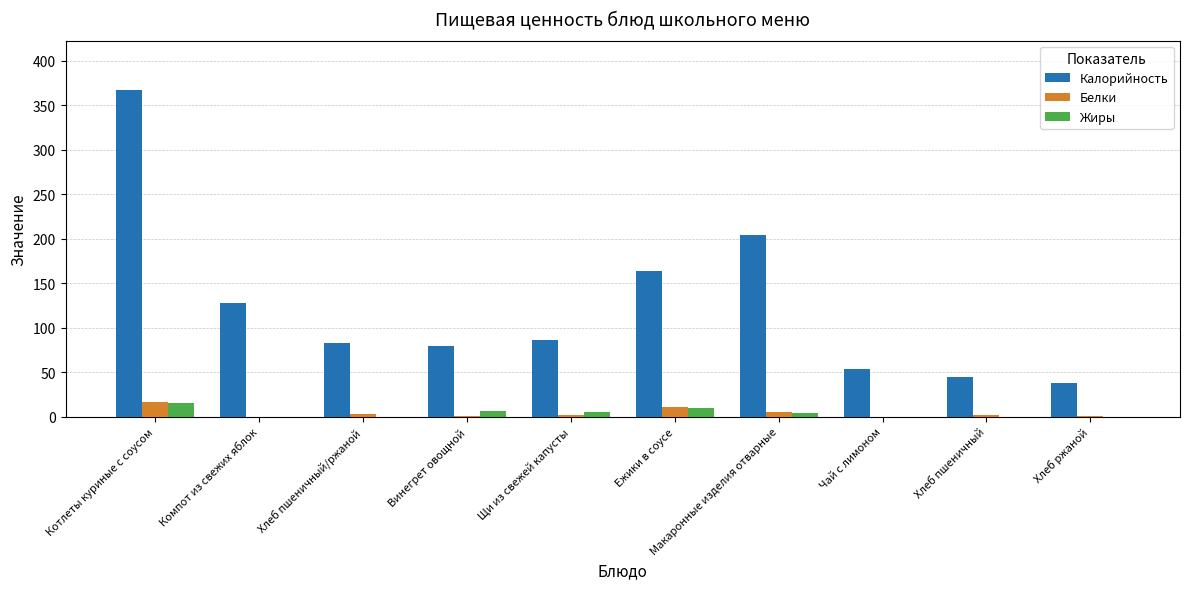

What is the difference between the Жиры values at Макаронные изделия отварные and Чай с лимоном?

4.2